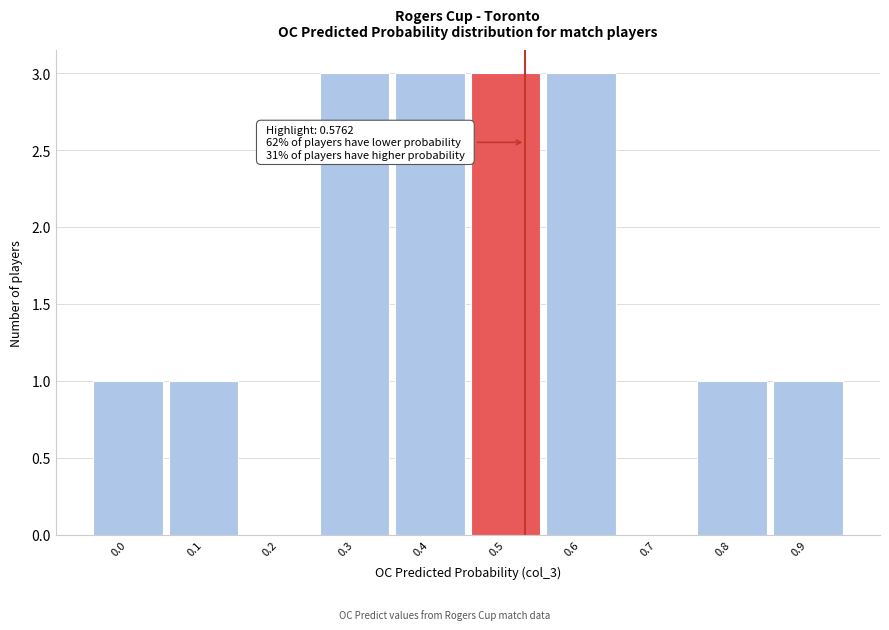

Reading left to right, list all the values displayed in this chart.

0.0=1	0.1=1	0.2=0	0.3=3	0.4=3	0.5=3	0.6=3	0.7=0	0.8=1	0.9=1